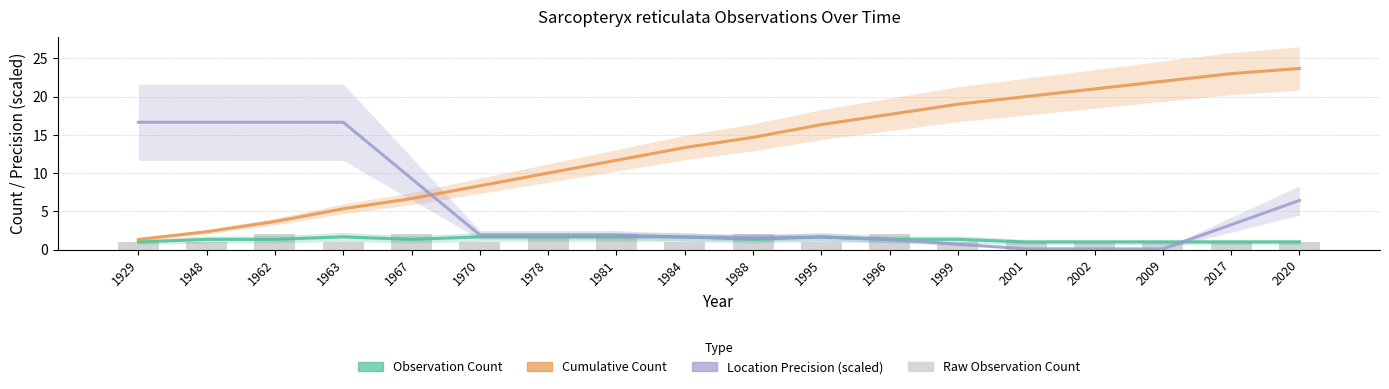

True or false: Location Precision (scaled) has a value of 16.6 at 1948.

True